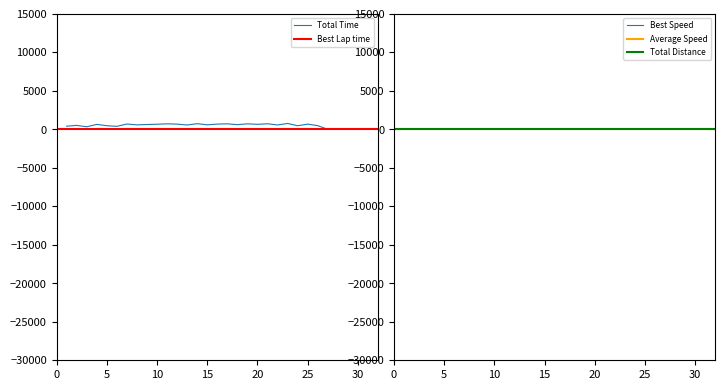

Between 2 and 6, which is larger?

2